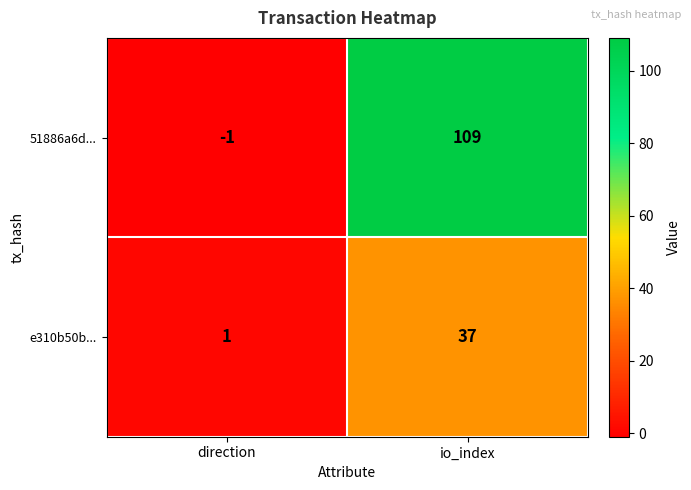

Reading right to left, what are all the values shown in this chart?

51886a6d...: 109	-1
e310b50b...: 37	1